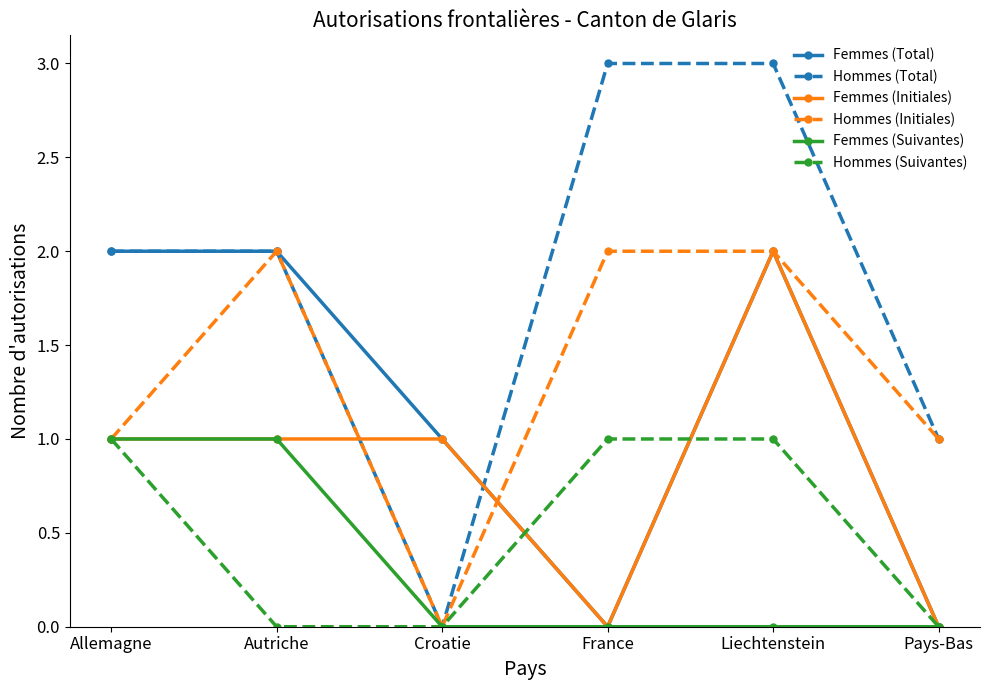

The value of Hommes (Initiales) at Liechtenstein is 2. True or false?

True